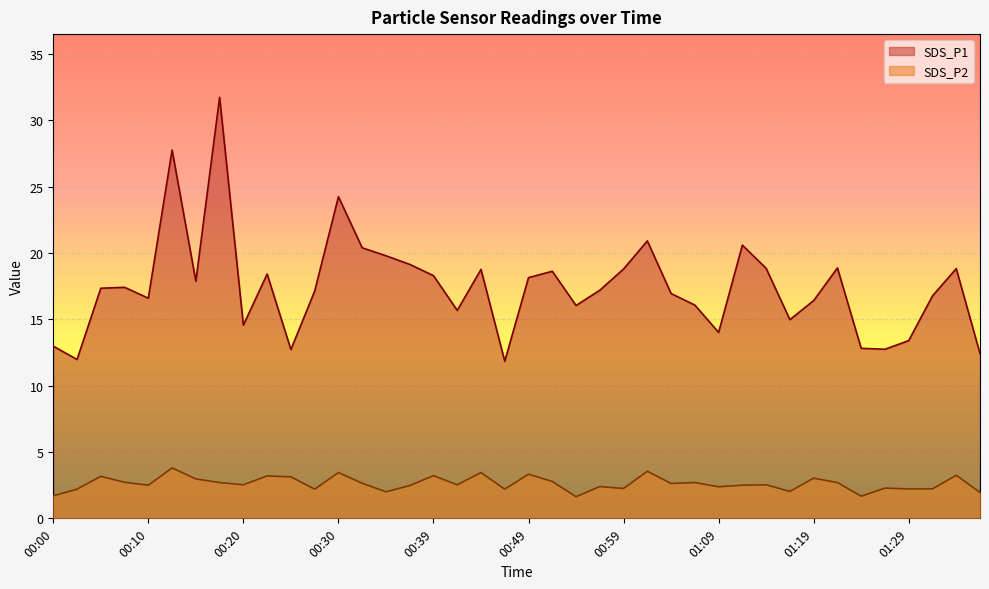

Count the number of categories in the chart.

40